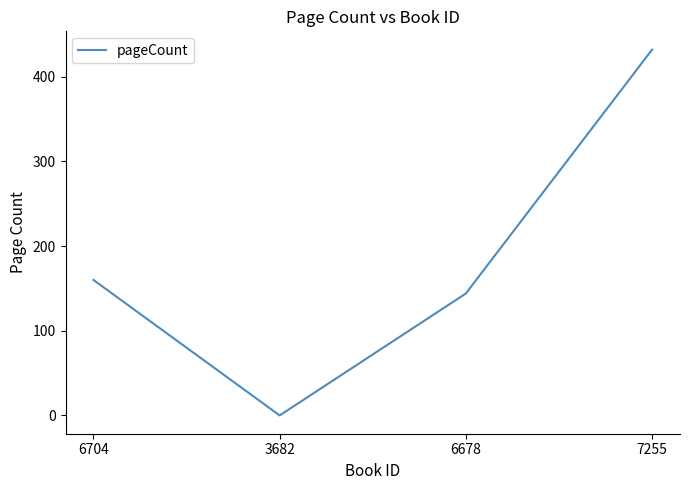

What position from the left is 7255?

4